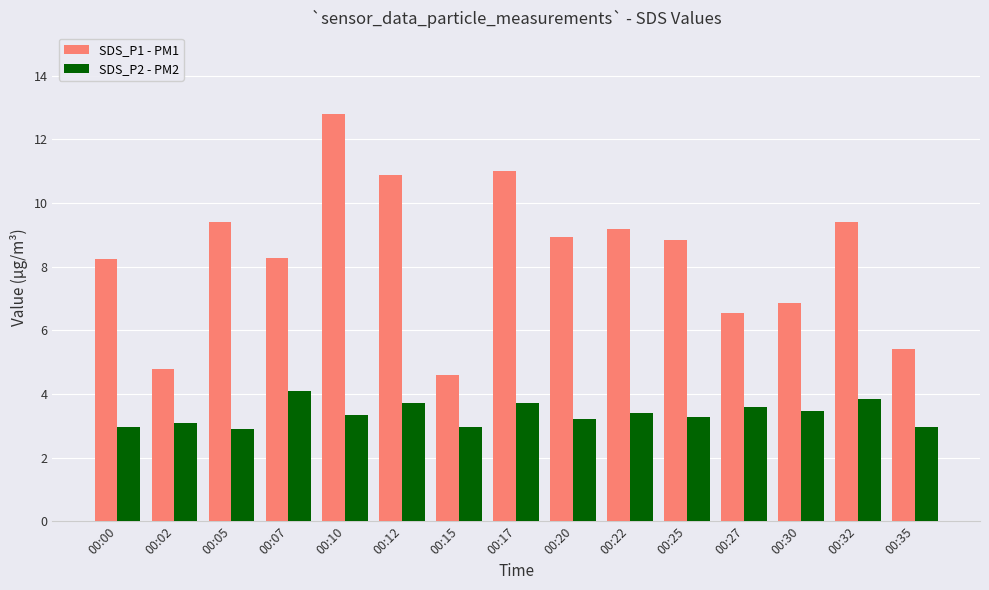

What are all the series names shown in the legend?

SDS_P1 - PM1, SDS_P2 - PM2